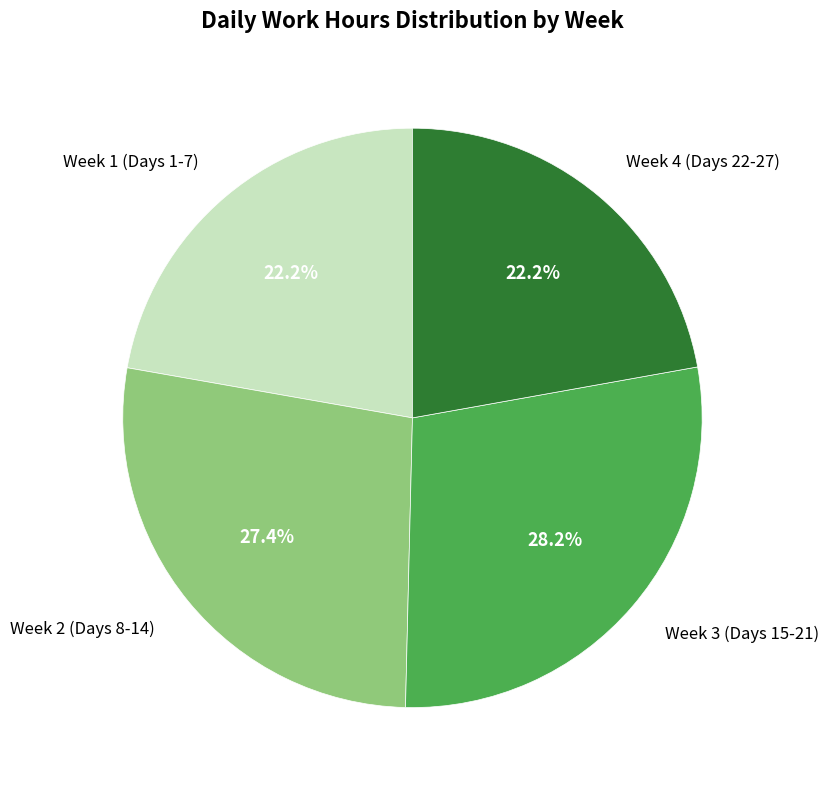

What is the ratio of the value at Week 3 (Days 15-21) to the value at Week 1 (Days 1-7)?

1.3